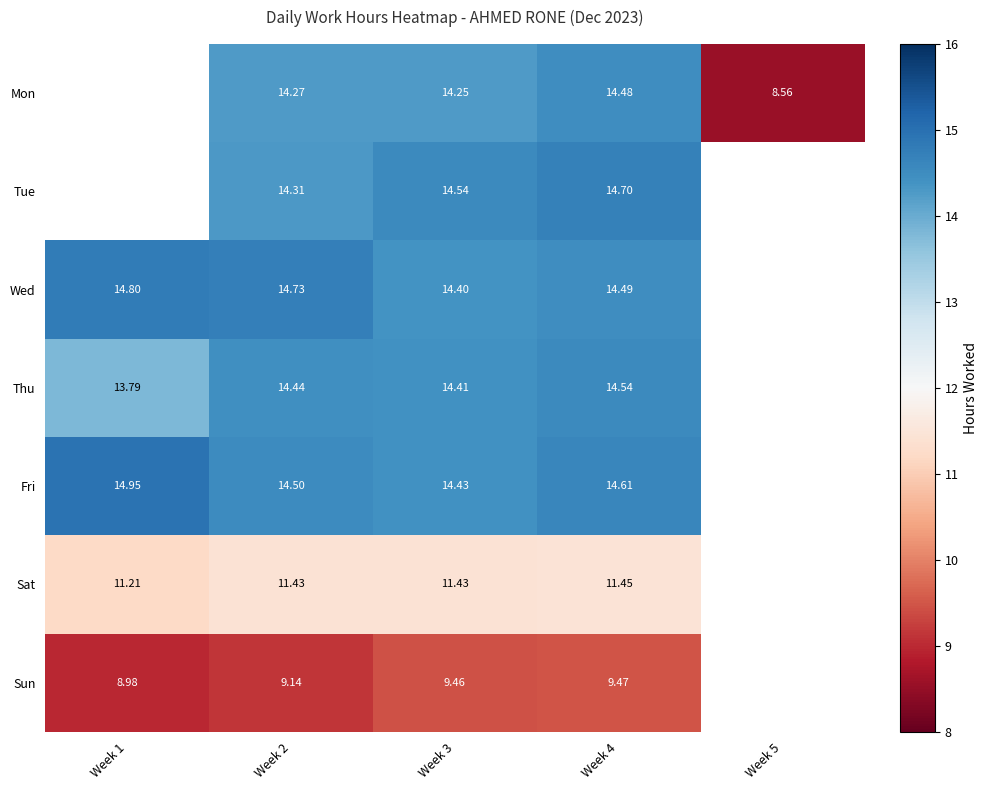

Rank the series at Week 4 from highest to lowest value.

Tue, Fri, Thu, Wed, Mon, Sat, Sun